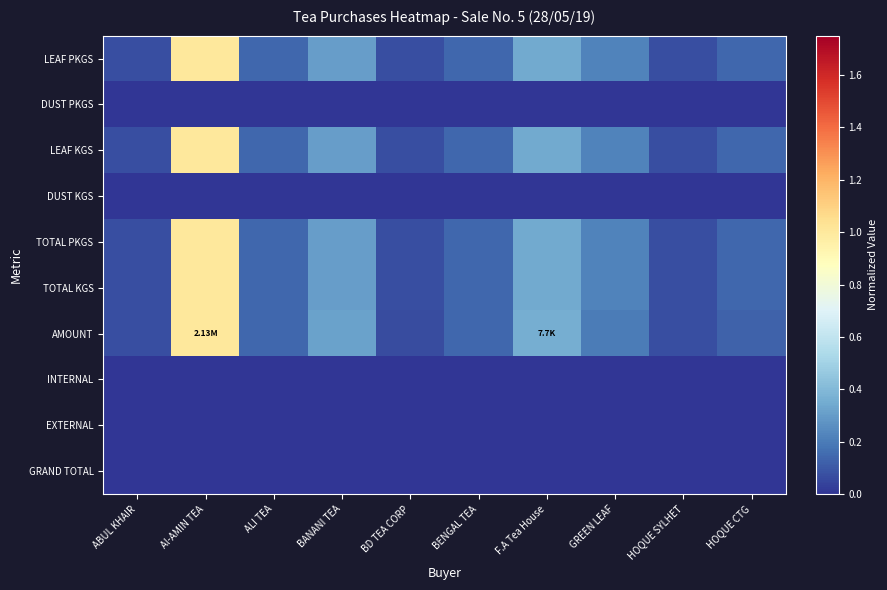

At how many categories does at least one series exceed 0?

10